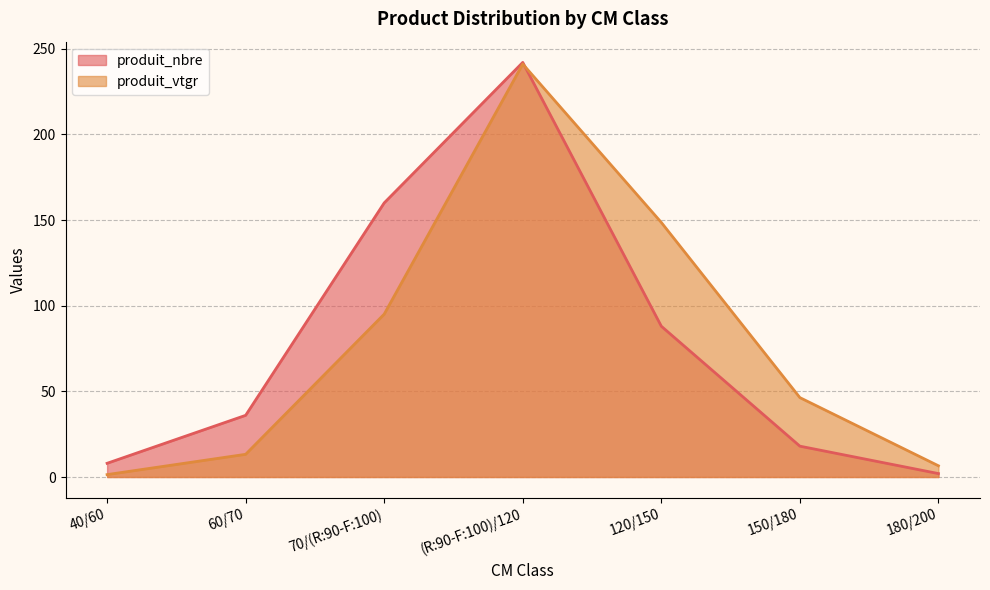

Where is the first local maximum for produit_vtgr?

(R:90-F:100)/120